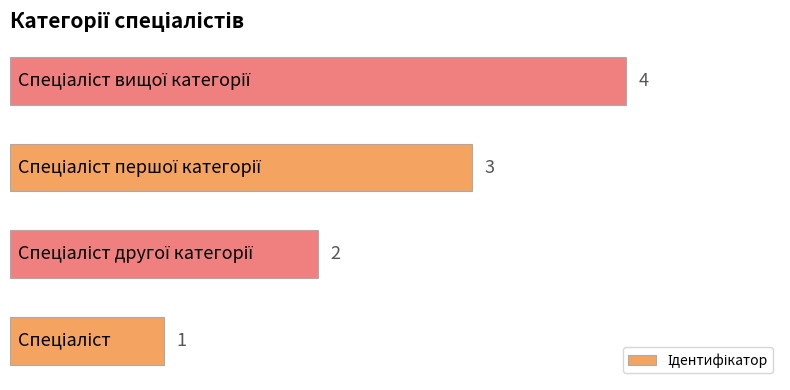

What is the smallest value displayed?

1